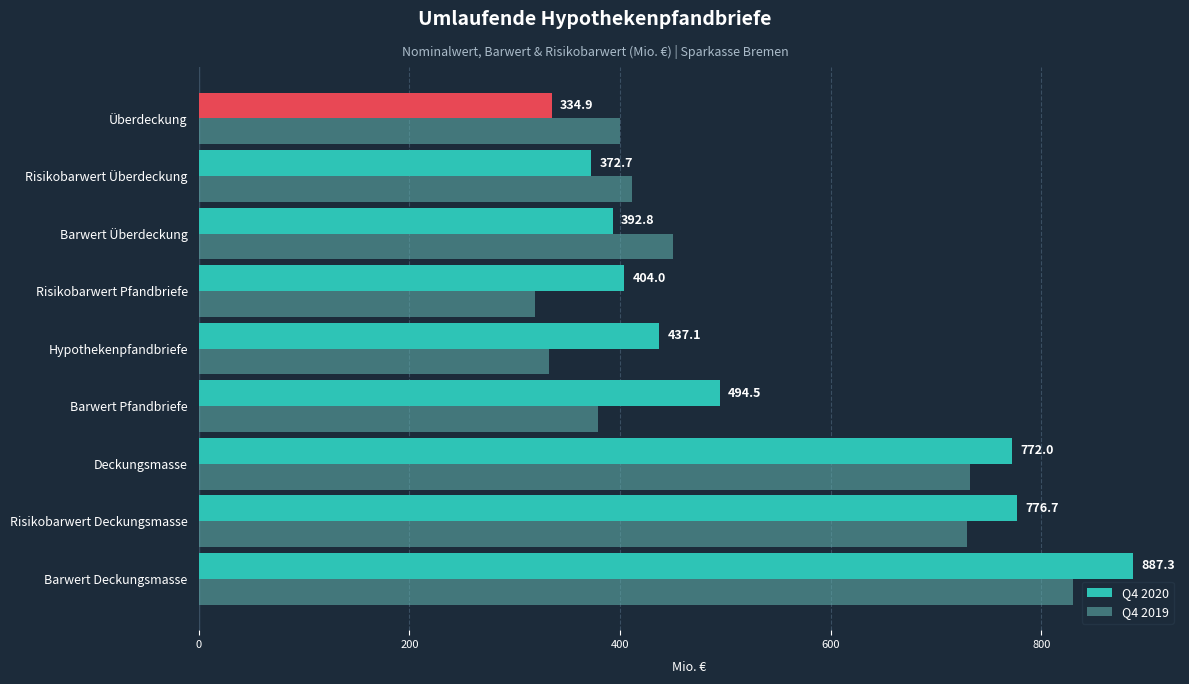

What is the spread (max minus min) of values at Überdeckung?

65.0